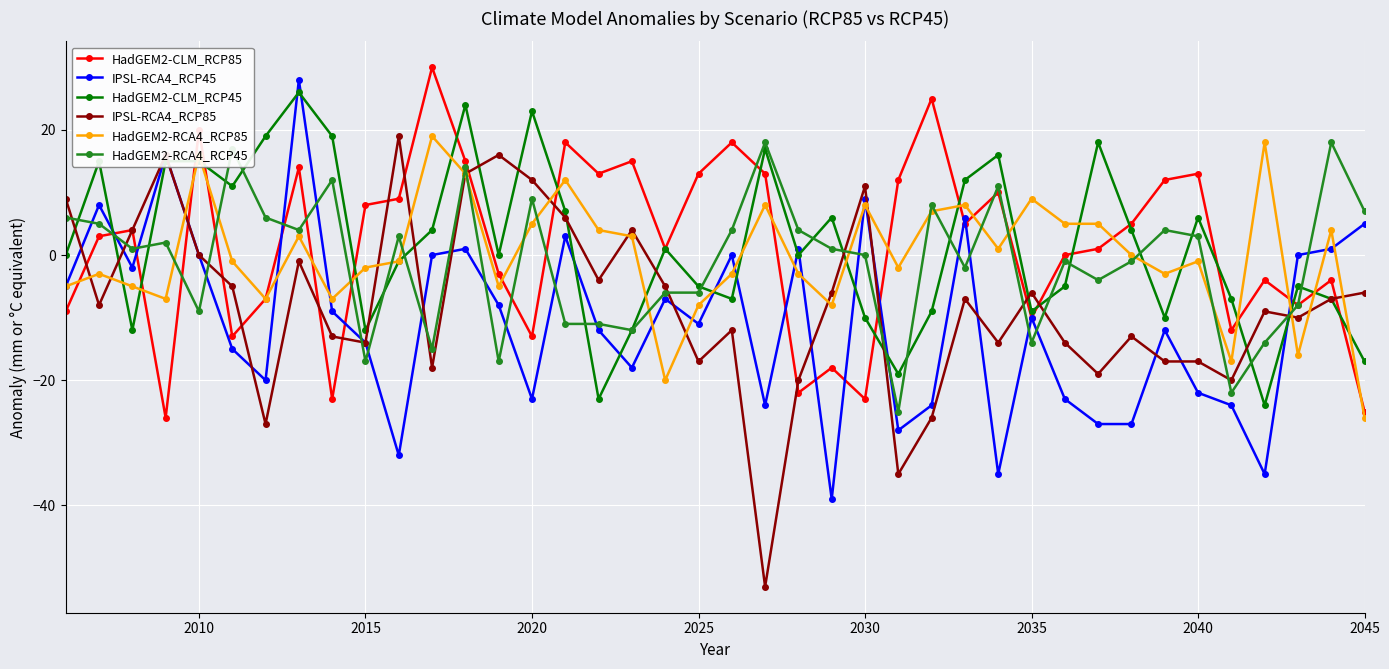

True or false: IPSL-RCA4_RCP85 has more than 0 points higher than both neighbors.

True